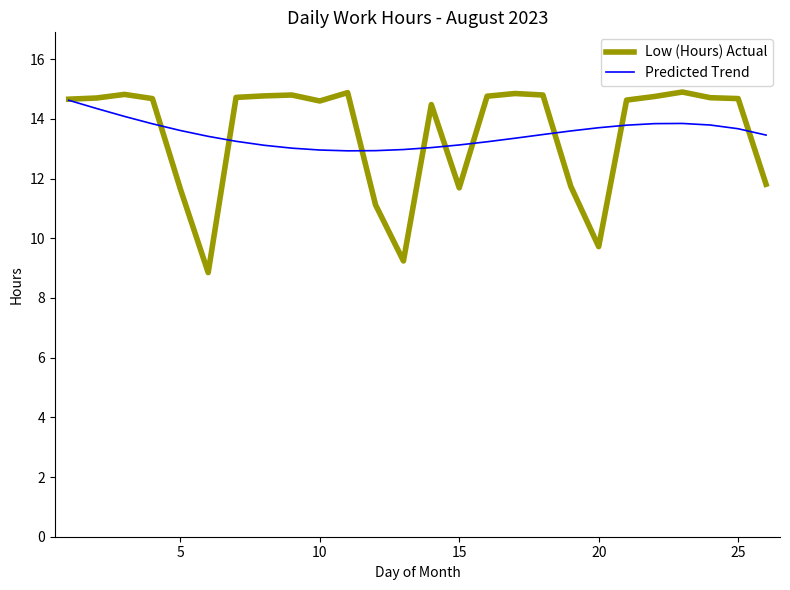

Which series has the largest range (max minus min)?

Low (Hours) Actual